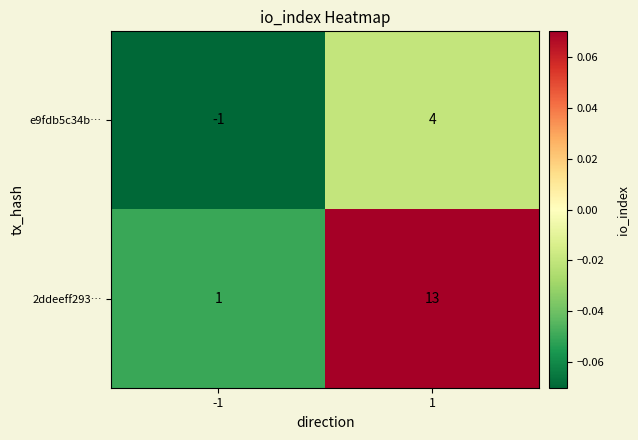

Between -1 and 1, which series saw the biggest shift?

2ddeeff293…